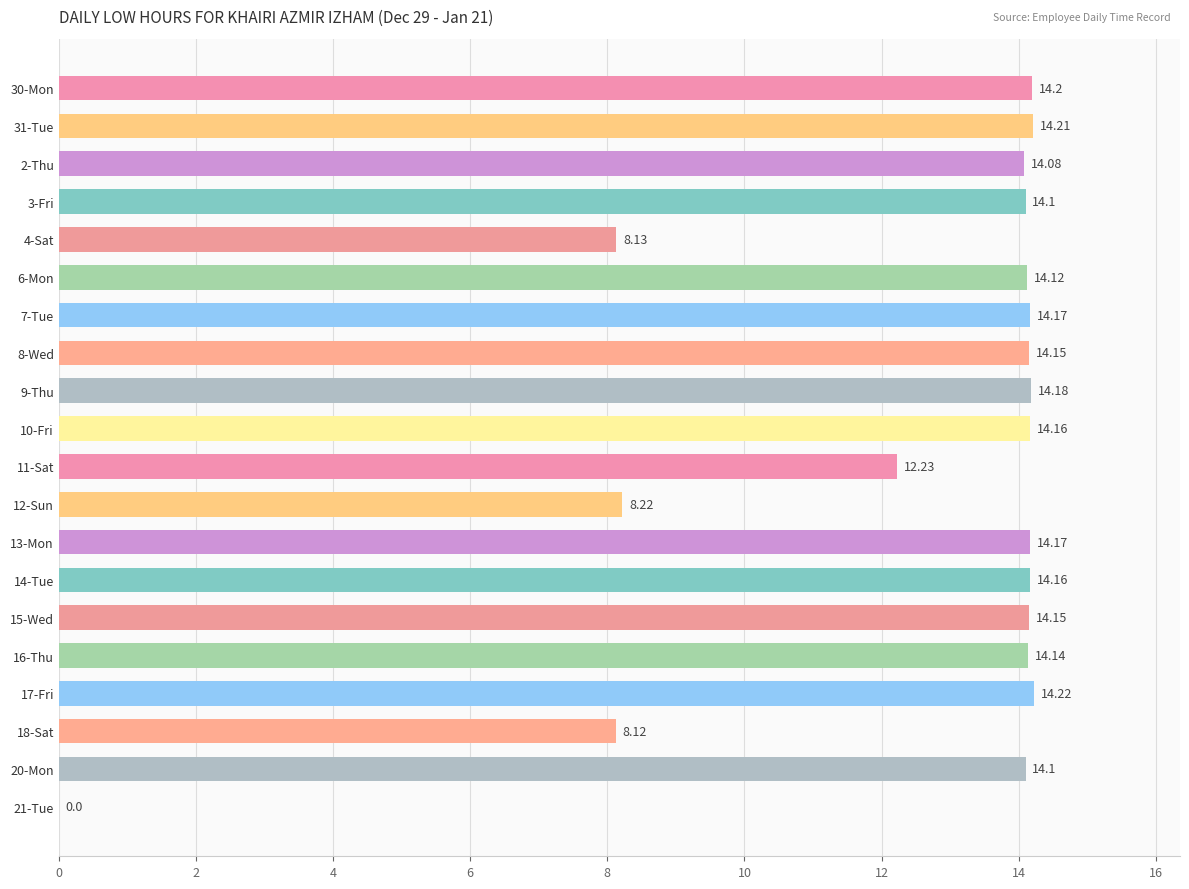

How many data points are above 14?

15